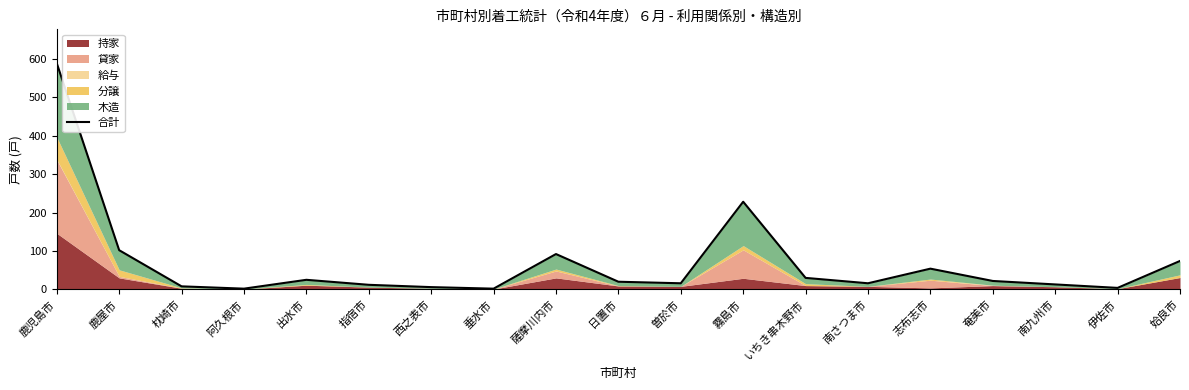

Rank the categories by value from lowest to highest.

阿久根市, 垂水市, 伊佐市, 西之表市, 枕崎市, 指宿市, 南九州市, 曽於市, 南さつま市, 日置市, 奄美市, 出水市, いちき串木野市, 志布志市, 姶良市, 薩摩川内市, 鹿屋市, 霧島市, 鹿児島市